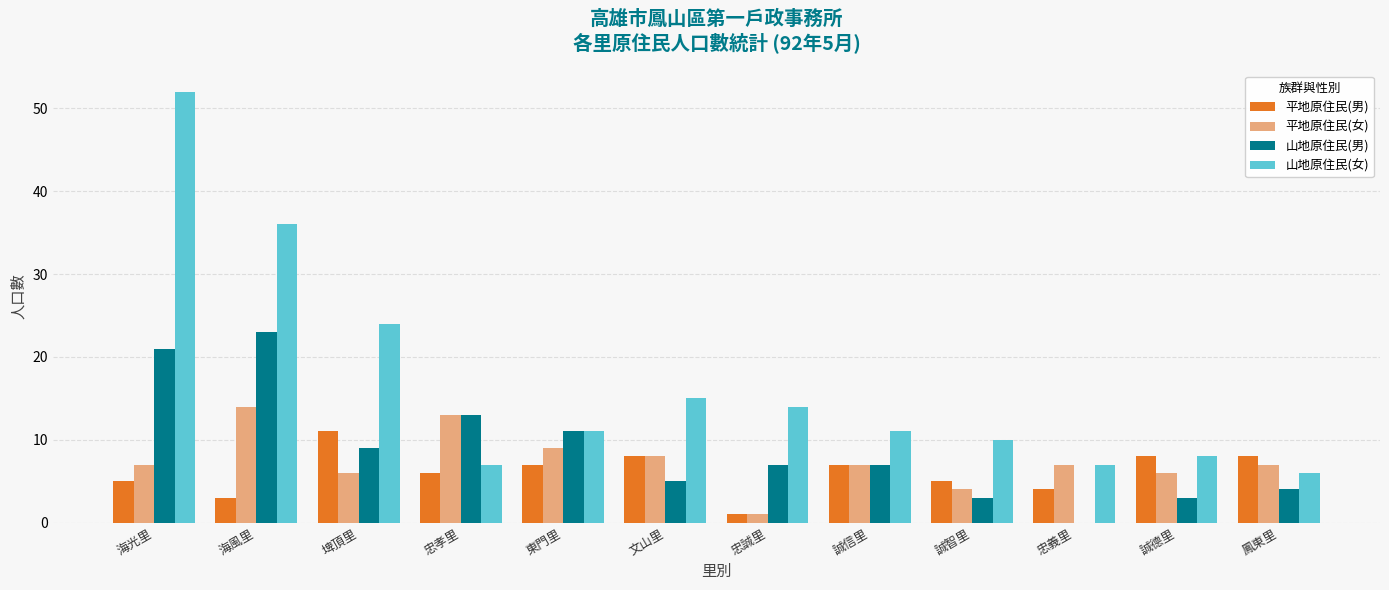

What is the spread (max minus min) of values at 文山里?

10